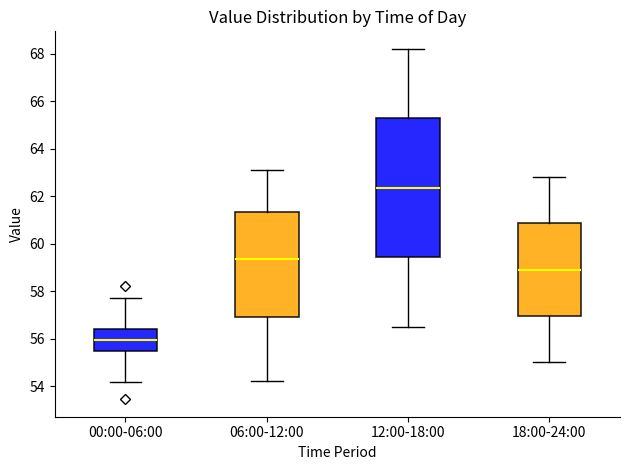

Reading left to right, transcribe this box plot: for each box, give where its median line is, the range the box spans, and where its two whiskers end, as read against the y-axis. The values are not printed on the chart, so give them approximately, as read against the axis.

00:00-06:00: median 56.0, box 55.4 to 56.4, whiskers 54.2 to 57.8
06:00-12:00: median 59.4, box 57.0 to 61.4, whiskers 54.2 to 63.2
12:00-18:00: median 62.4, box 59.4 to 65.2, whiskers 56.6 to 68.2
18:00-24:00: median 59.0, box 57.0 to 60.8, whiskers 55.0 to 62.8